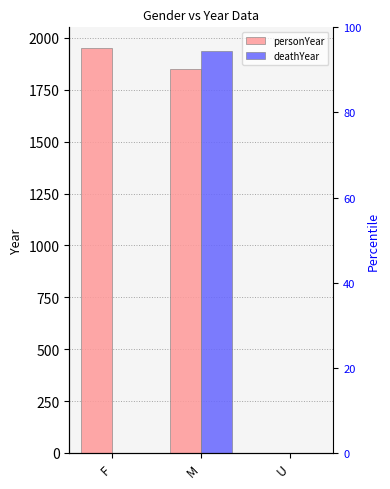

List the labels in order of deathYear value, largest first.

M, F, U